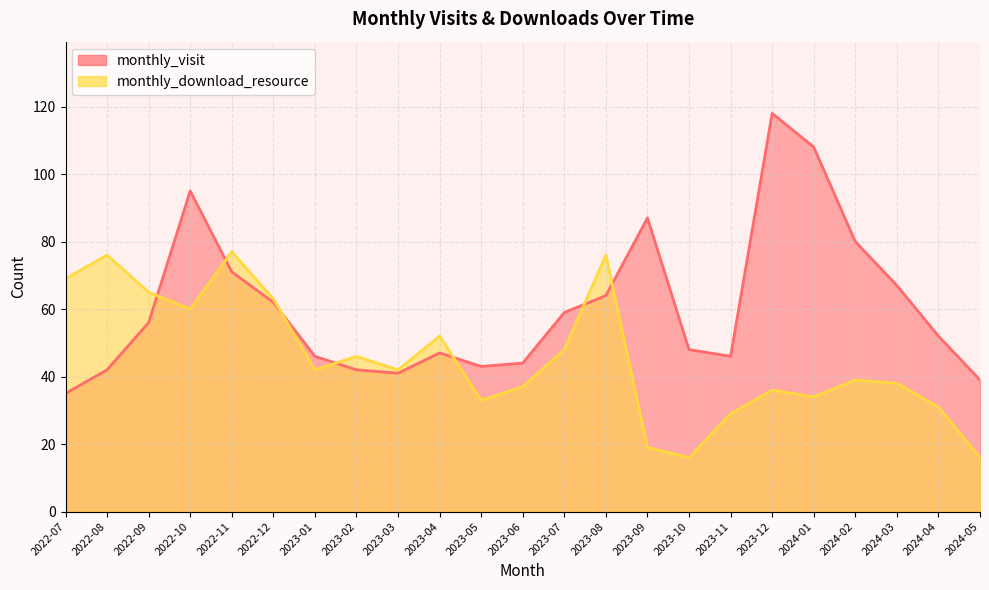

What is the difference between the second highest and second lowest values in the monthly_download_resource series?

60